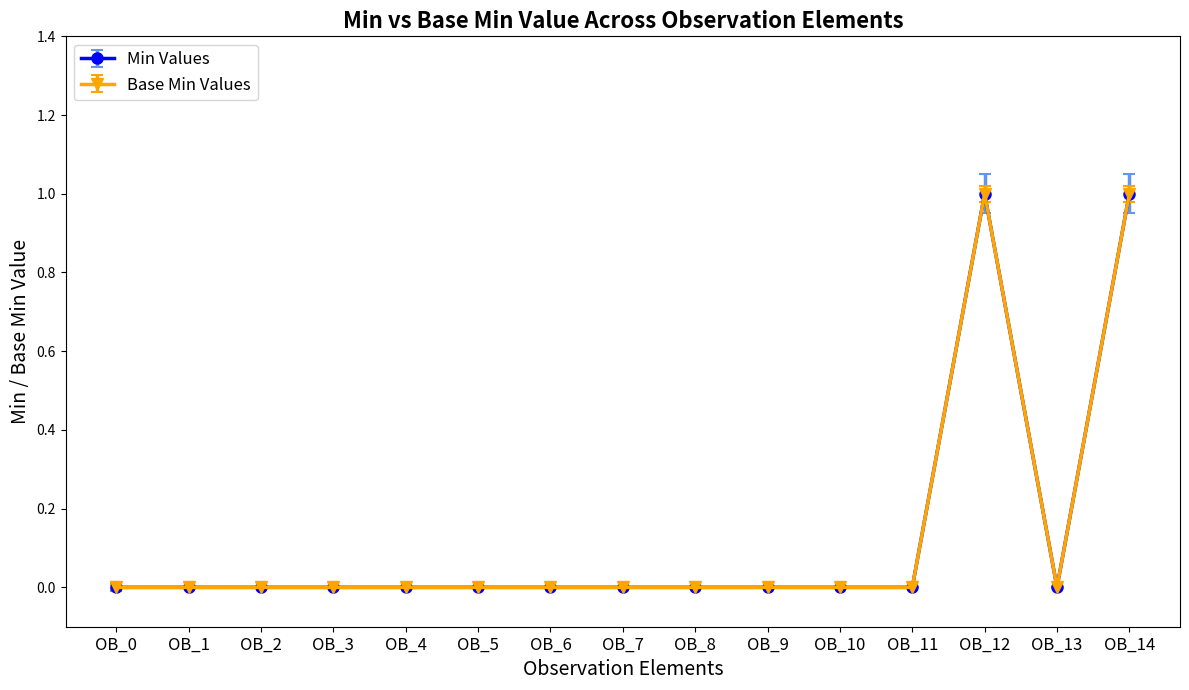

How many lines are shown in the chart?

2